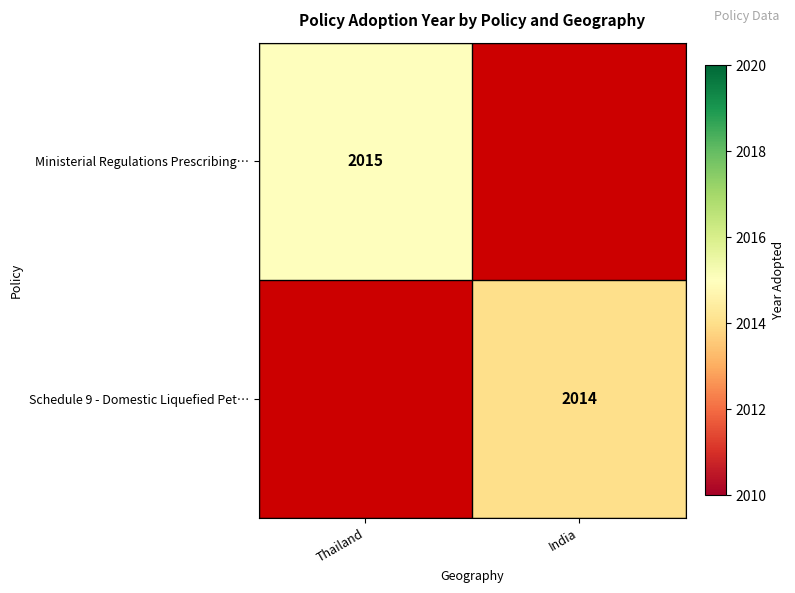

Is it true that Schedule 9 - Domestic Liquefied Pet… equals 488 at India?

False